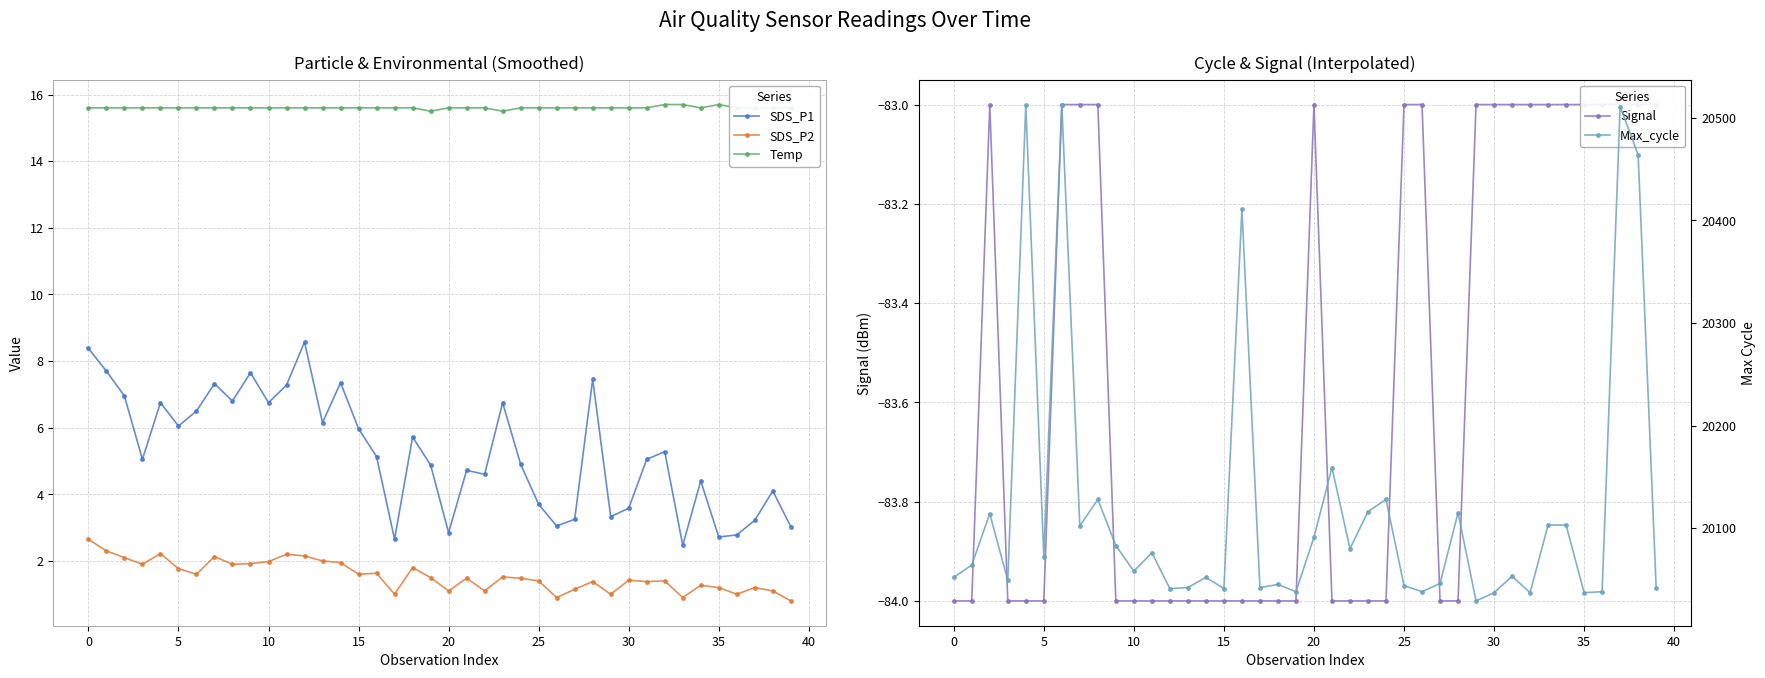

What is the value of the Temp point at the 18th from the left?

15.6